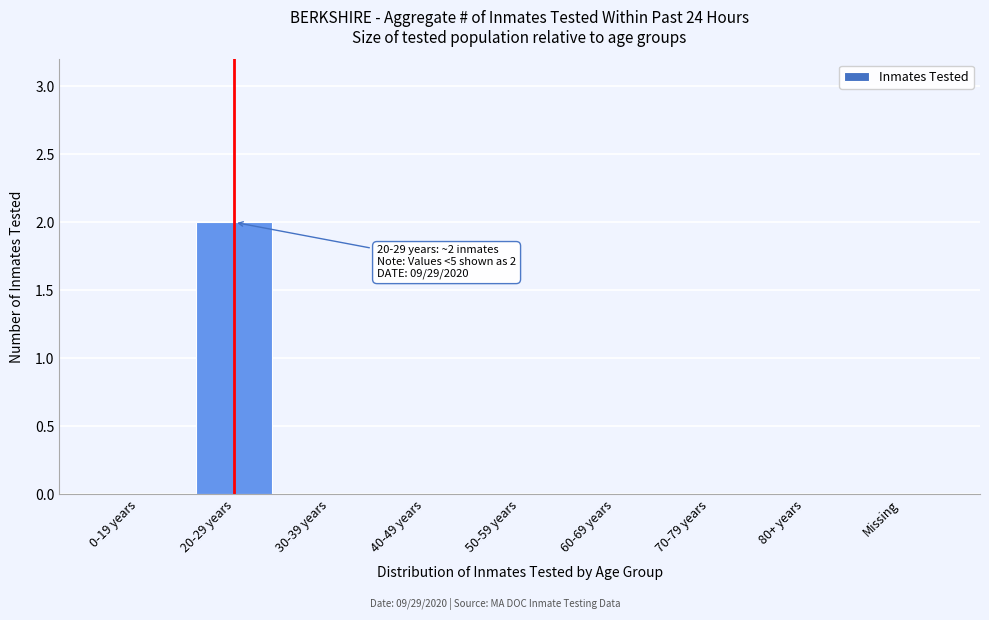

Reading left to right, extract all data points from this chart.

0-19 years=0	20-29 years=2	30-39 years=0	40-49 years=0	50-59 years=0	60-69 years=0	70-79 years=0	80+ years=0	Missing=0